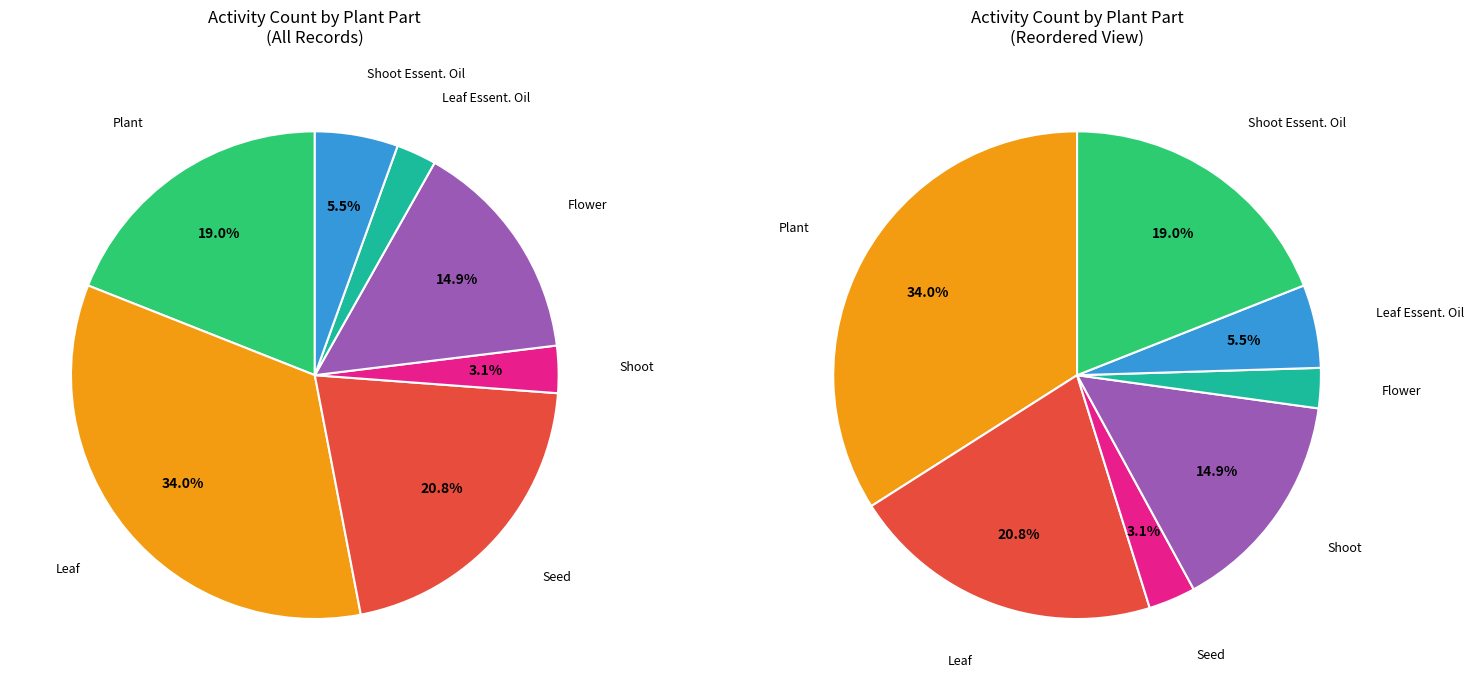

Count the number of slices in the pie.

7